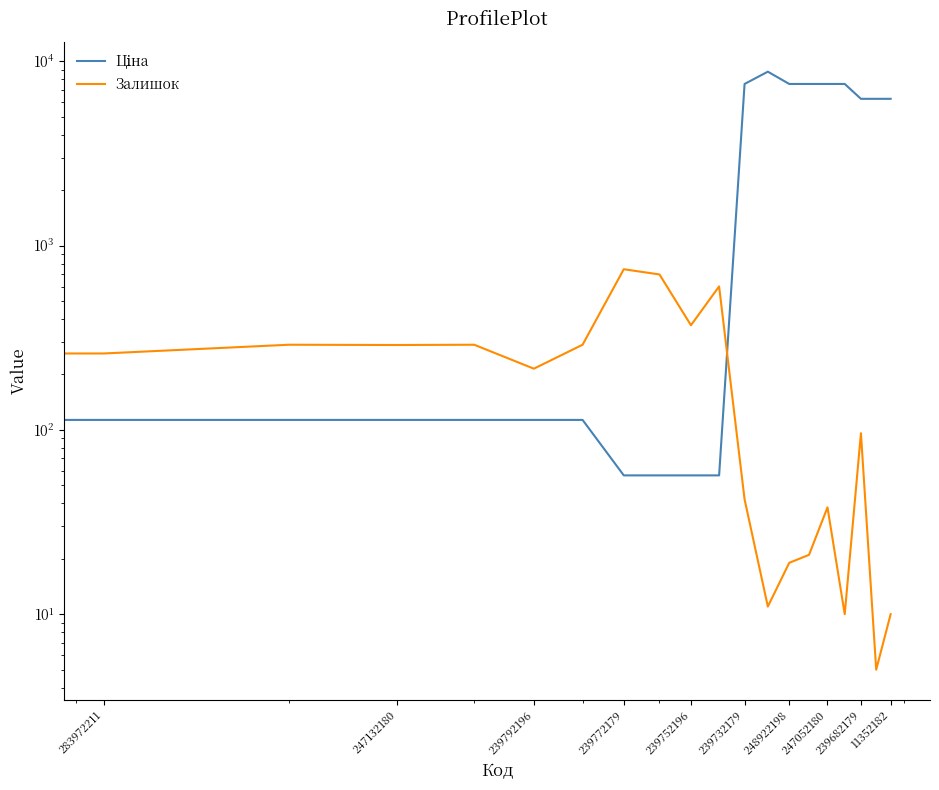

True or false: Залишок and Ціна intersect in this chart.

True